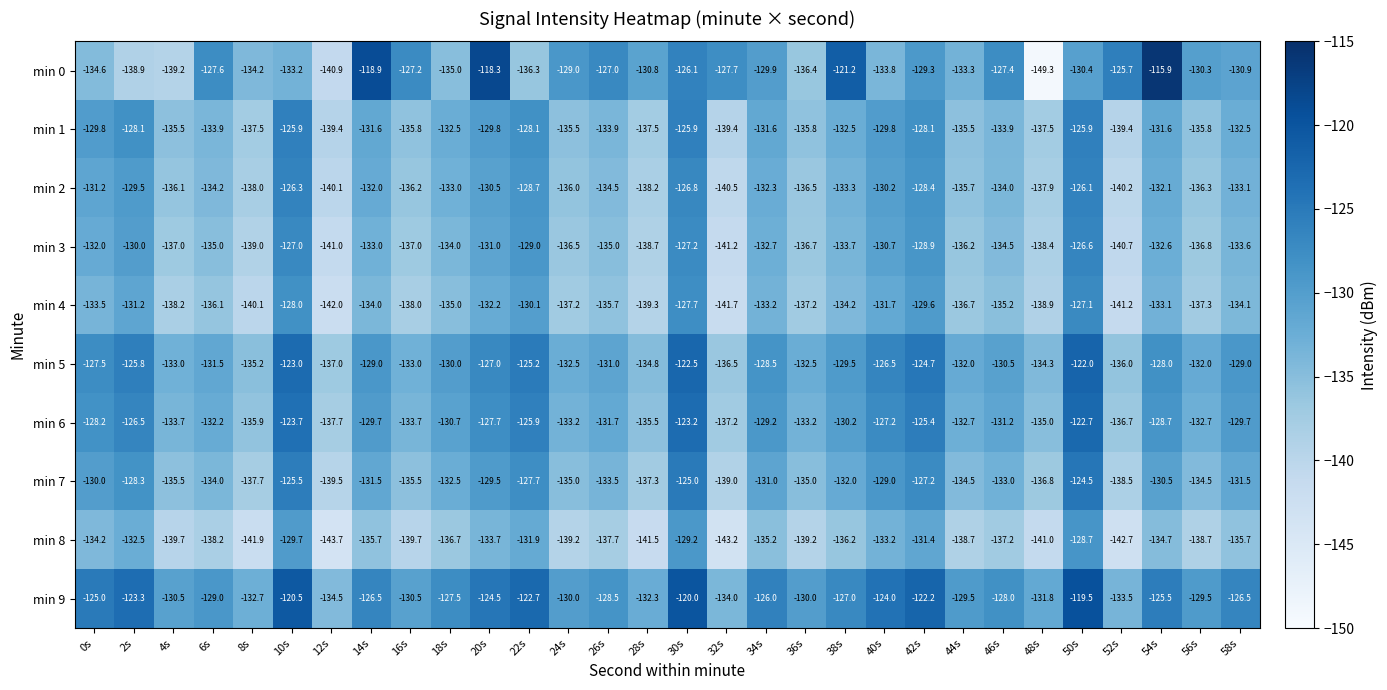

How many series are shown in this chart?

10